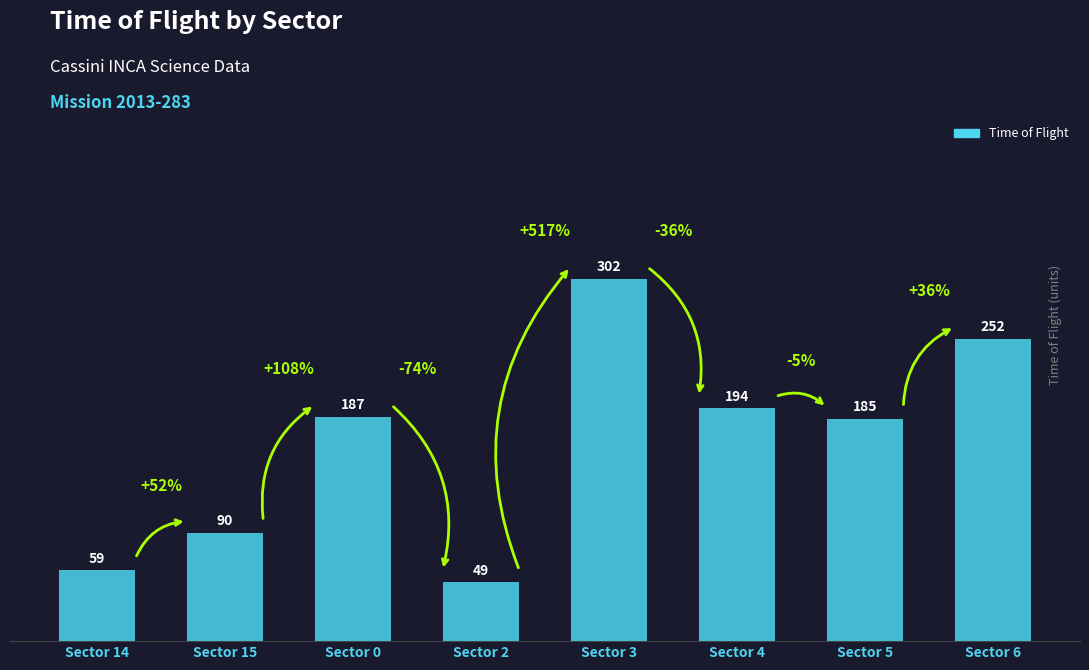

Rank the categories by value from lowest to highest.

Sector 2, Sector 14, Sector 15, Sector 5, Sector 0, Sector 4, Sector 6, Sector 3